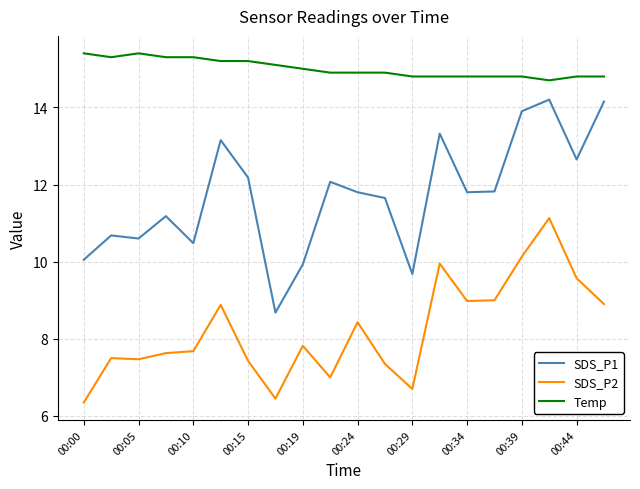

Which series has the widest spread of values?

SDS_P1